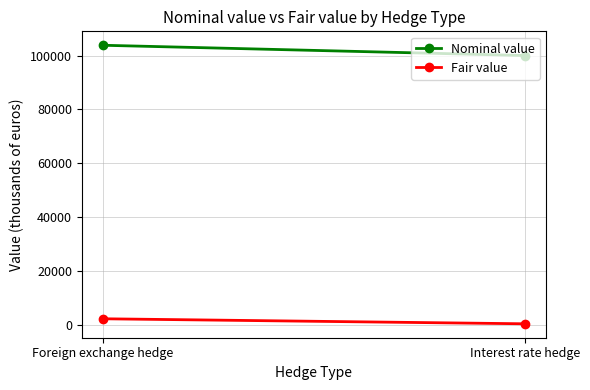

How many lines are shown in the chart?

2